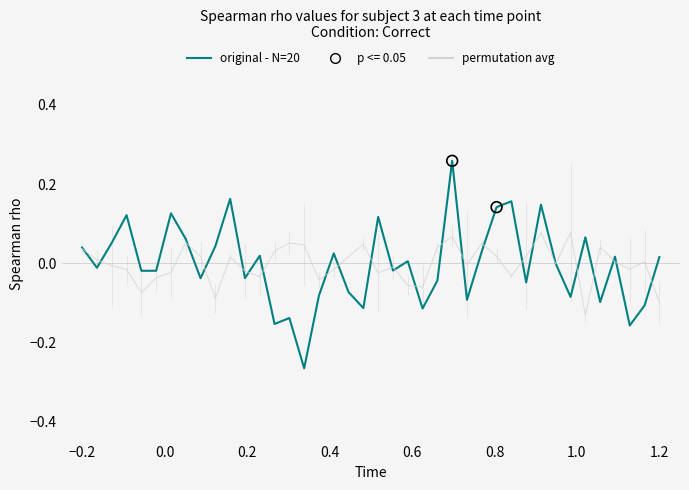

Which series has the largest range (max minus min)?

original - N=20